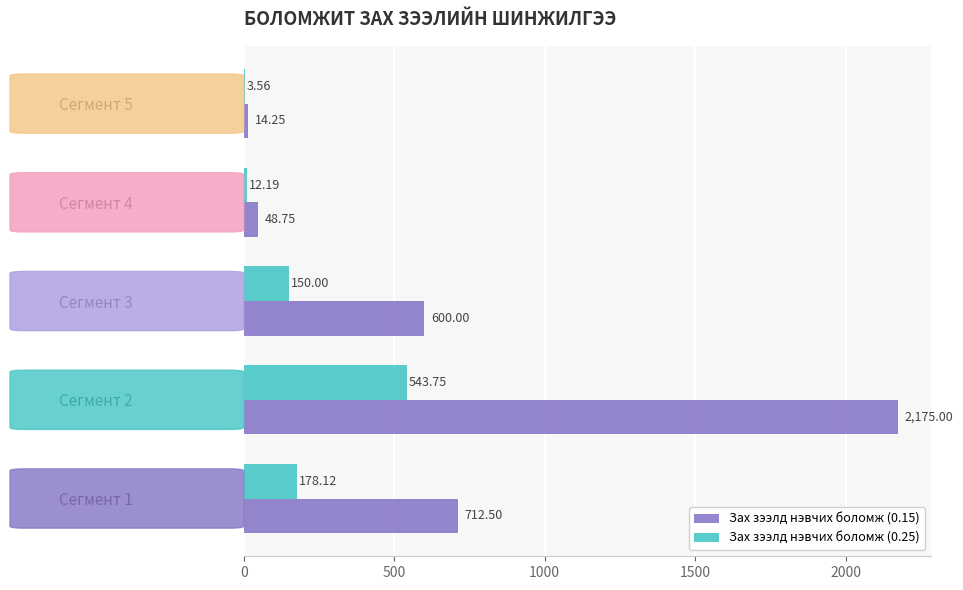

What is the highest value of the Зах зээлд нэвчих боломж (0.25) series?

543.8